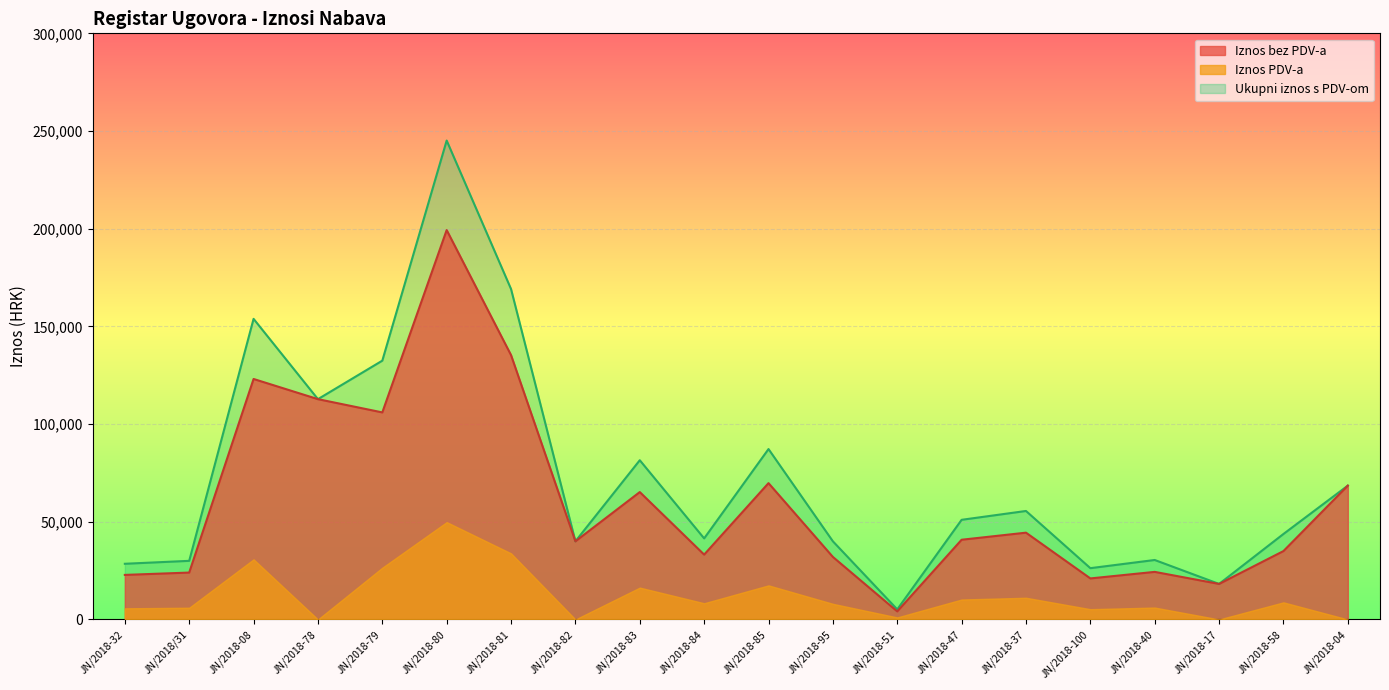

Reading right to left, what are all the values shown in this chart?

Iznos bez PDV-a: 68500.0	35000.0	18181.0	24350.0	21000.0	44420.6	40800.0	4123.4	32000.0	69774.0	33186.9	65200.0	40000.0	135292.0	199300.0	105972.0	112760.0	123086.8	24000.0	22800.0
Ukupni iznos s PDV-om: 68500.0	43750.0	18181.0	30437.5	26250.0	55525.8	51000.0	5154.2	40000.0	87217.5	41483.6	81500.0	40000.0	169115.0	245125.0	132465.0	112760.0	153858.4	30000.0	28500.0